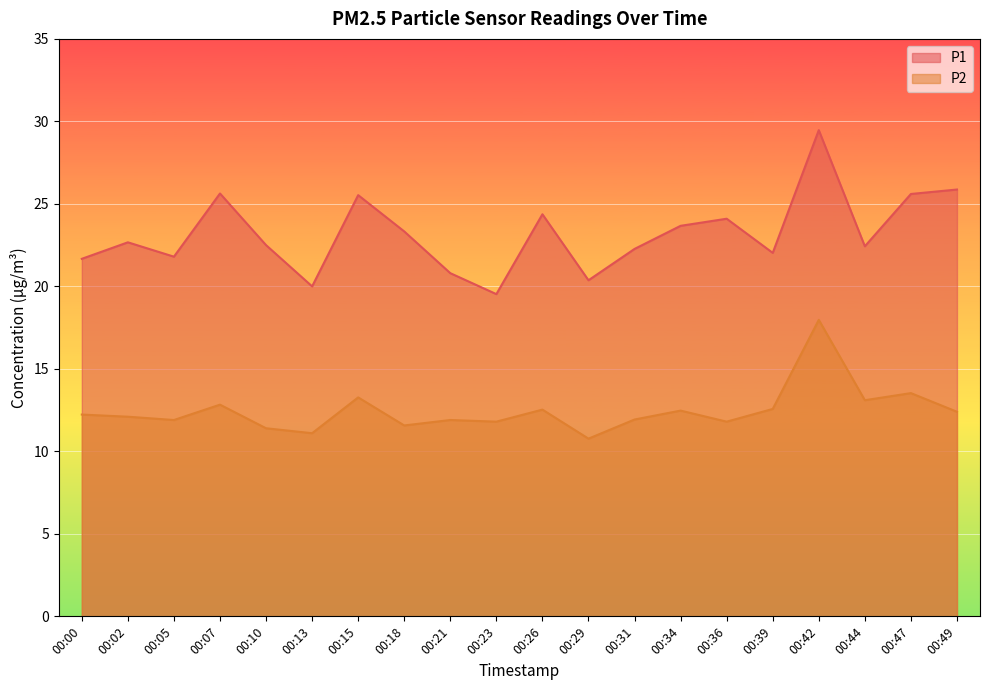

Rank the series by their maximum value, from lowest to highest.

P2, P1